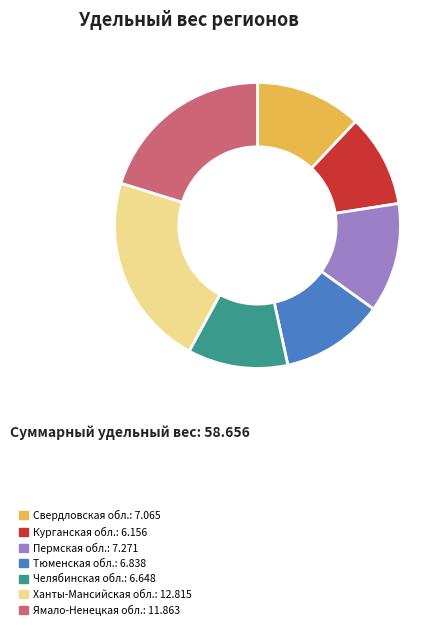

The Челябинская обл.: 6.648 slice represents 11% of the pie. True or false?

True